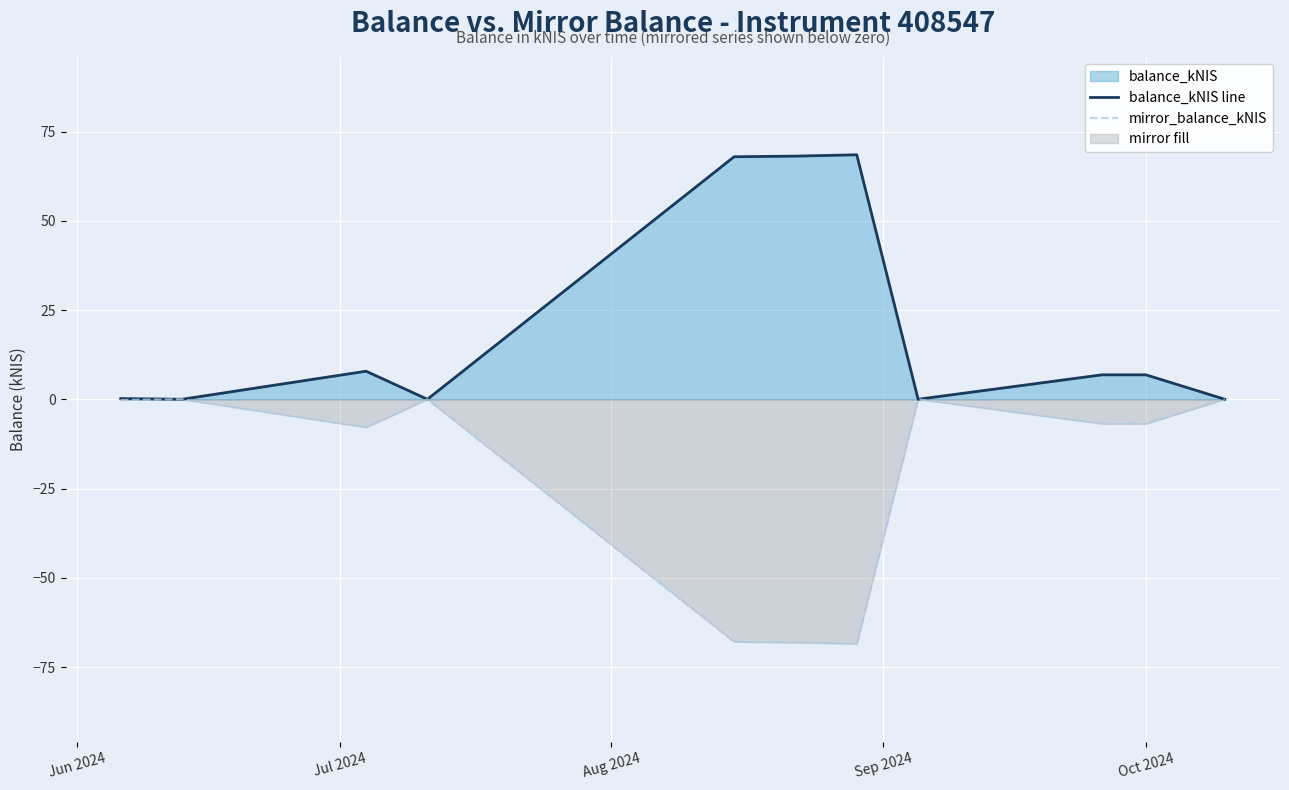

What is the average value of the mirror_balance_kNIS series?

-20.6